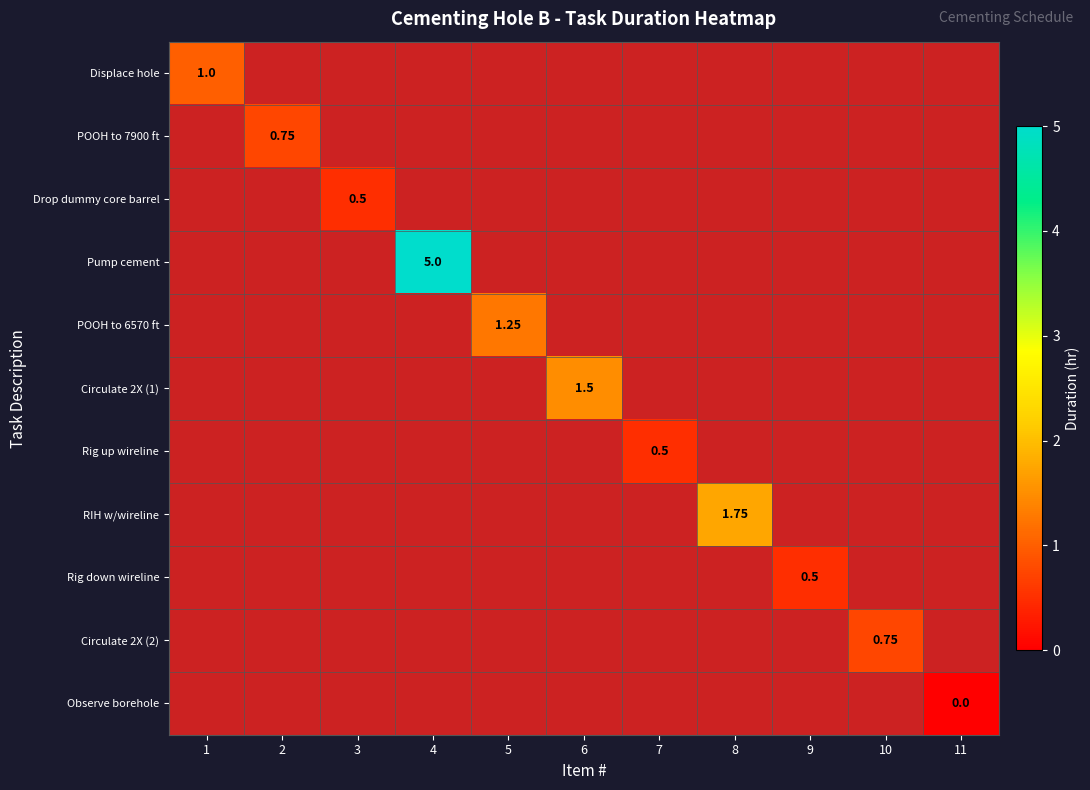

What is the minimum value for Displace hole?

1.0